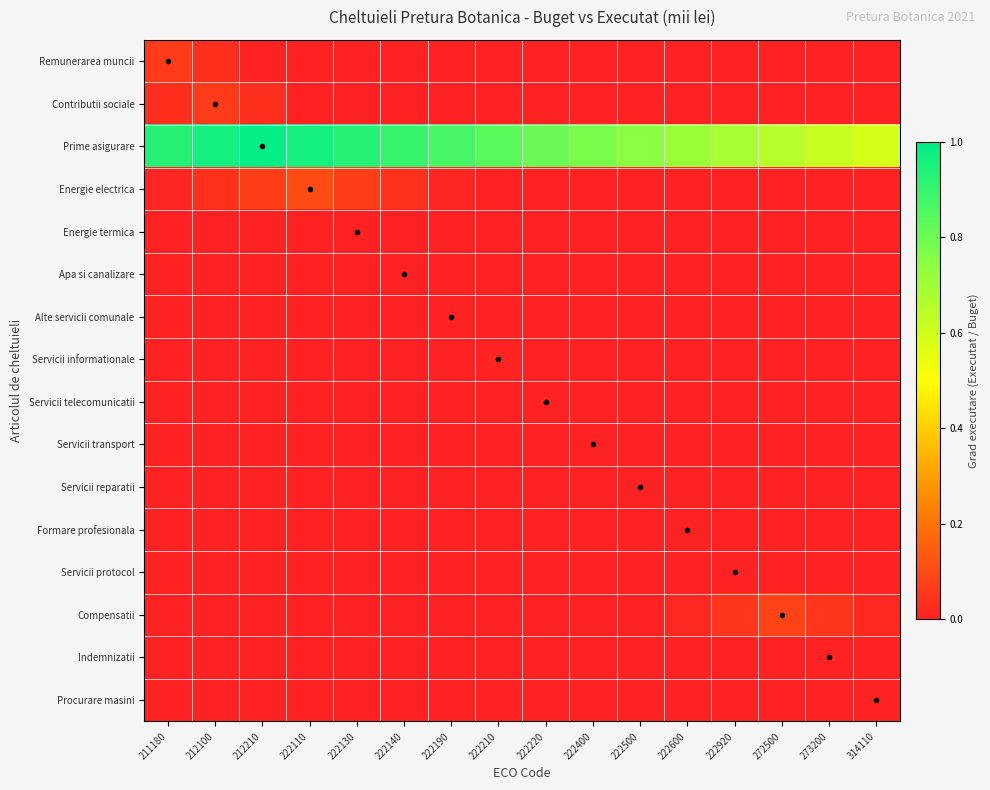

What is the spread (max minus min) of values at 222210?

0.8